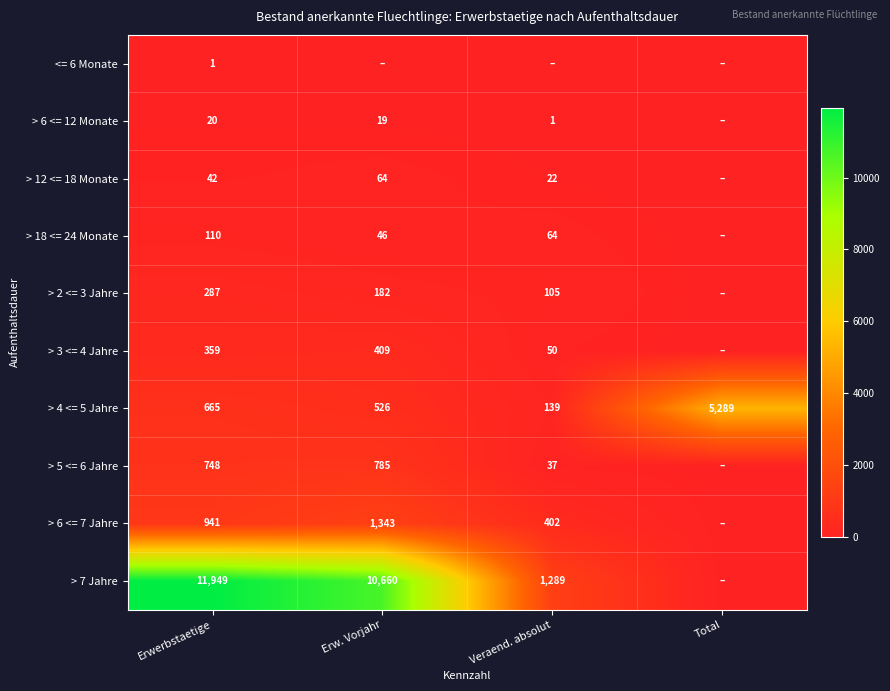

Is it true that > 3 <= 4 Jahre equals 643 at Erwerbstaetige?

False